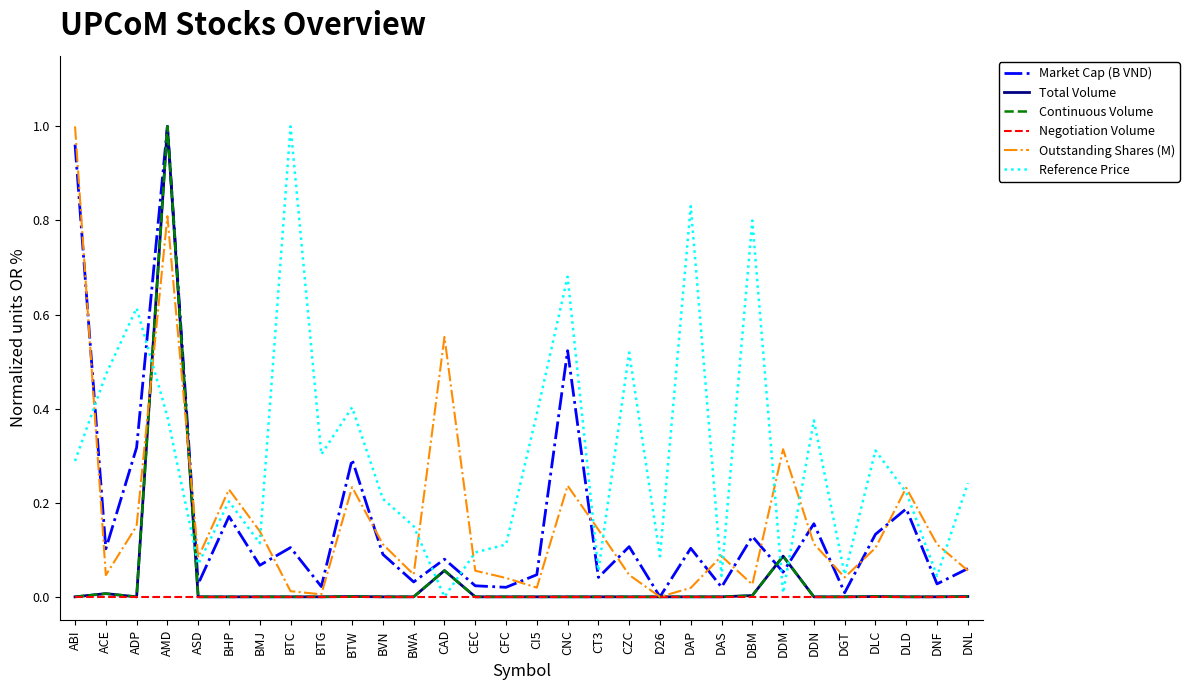

How many interior local valleys does the Outstanding Shares (M) series have?

8